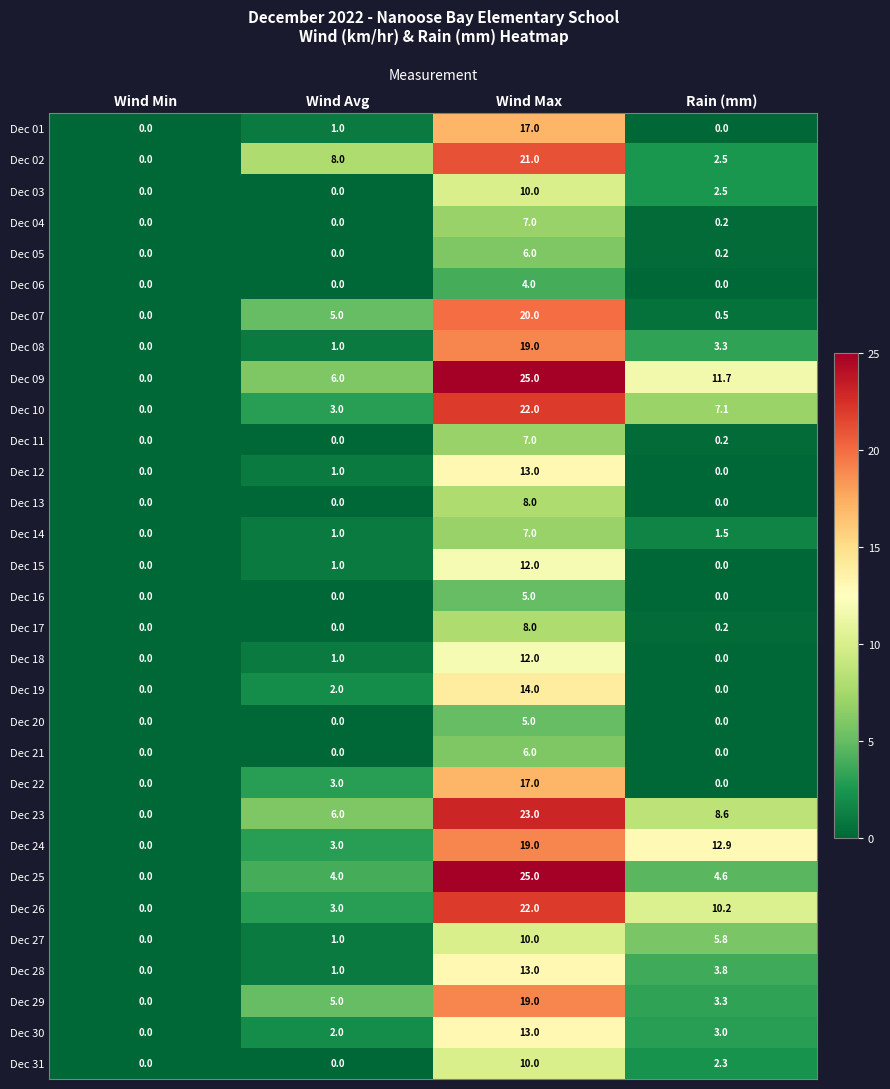

The value of Dec 21 at Rain (mm) is 0.0. True or false?

True